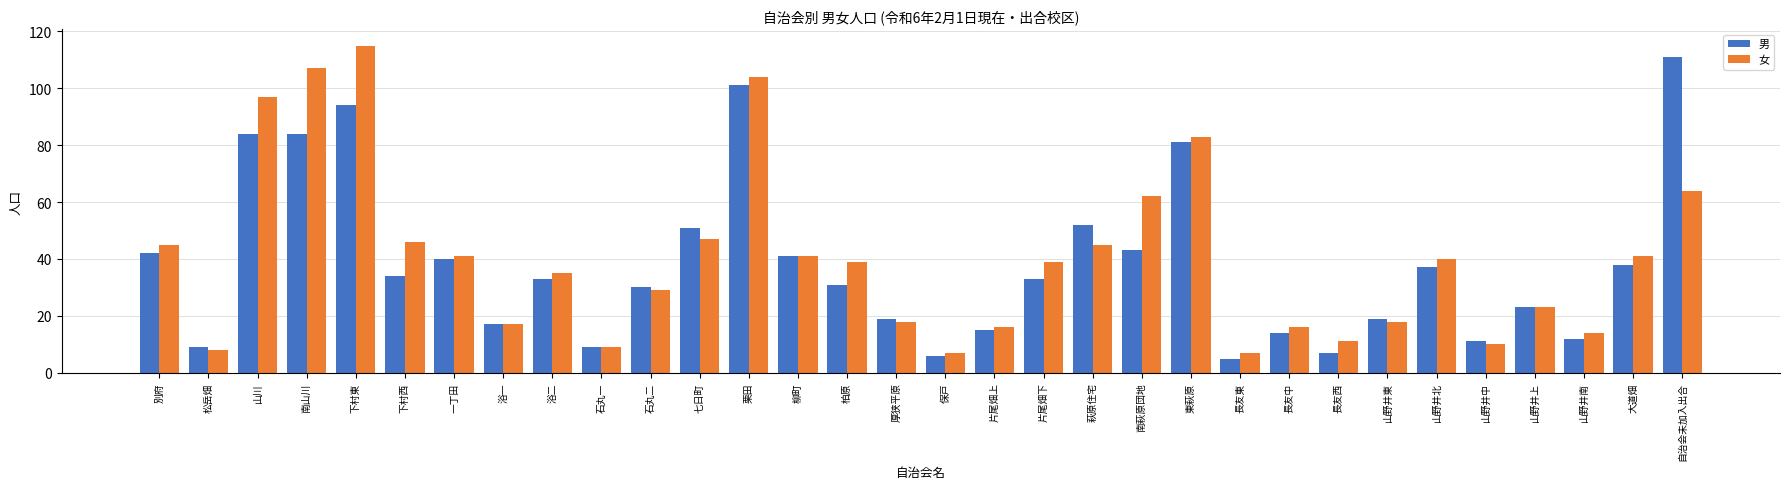

What is the spread (max minus min) of values at 山野井南?

2